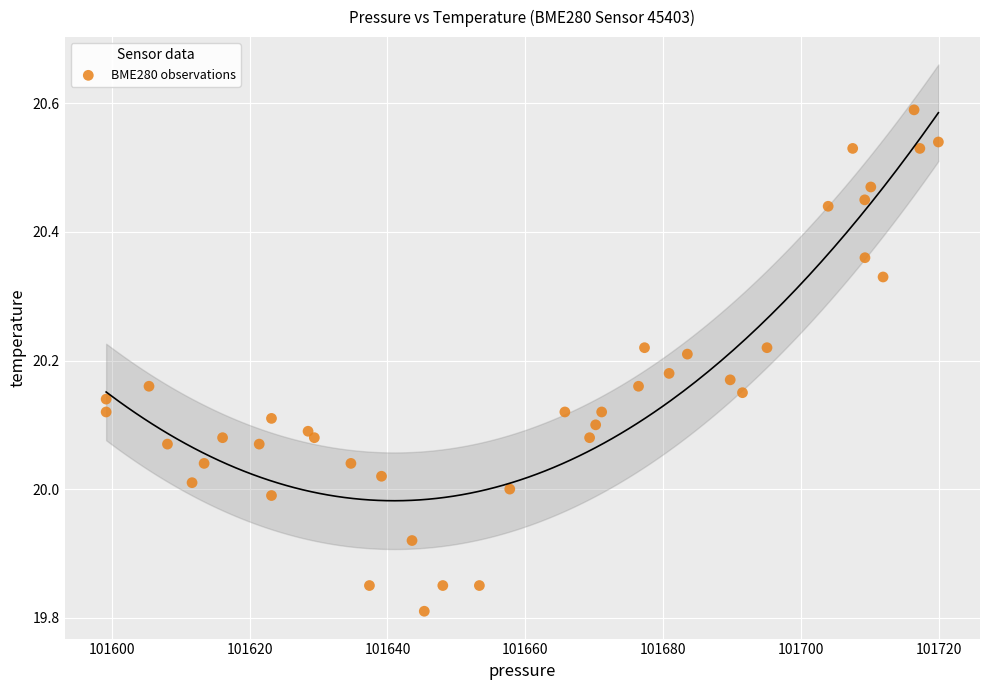

What is the range of X values (max minus min)?

120.8